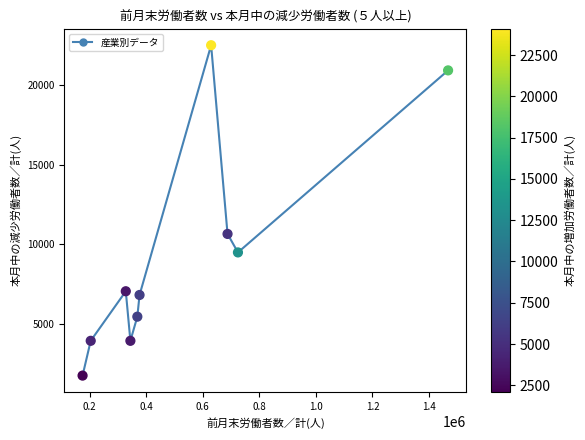

What Y value in the scatter plot is closest to 12130?

10649